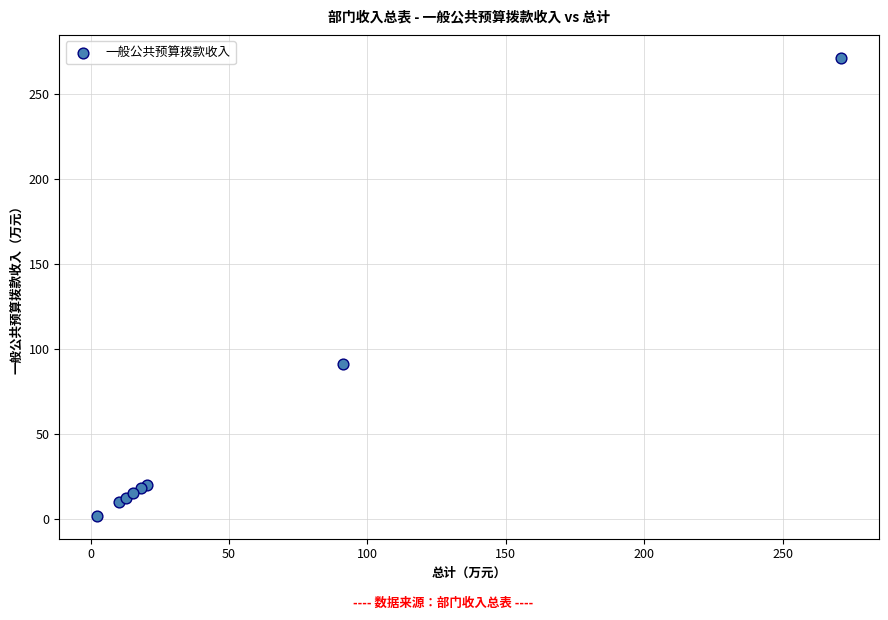

What Y value in the scatter plot is closest to 136?

91.2